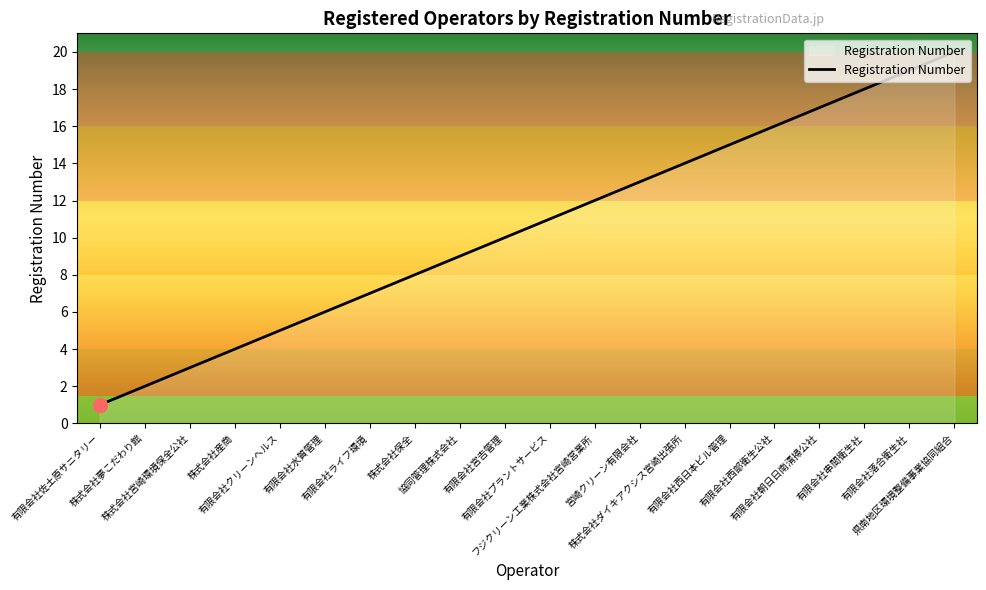

The value at 株式会社夢こだわり館 is 2. True or false?

True